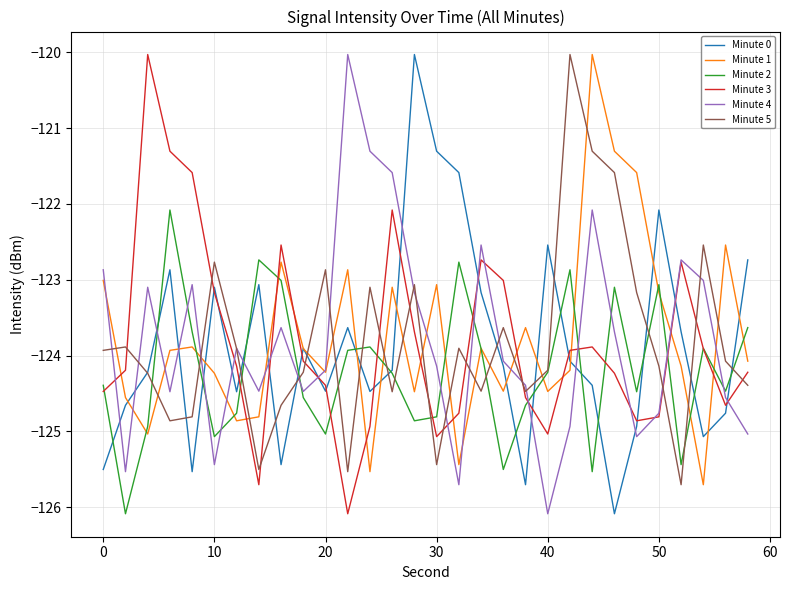

What is the greatest value displayed?

-120.0